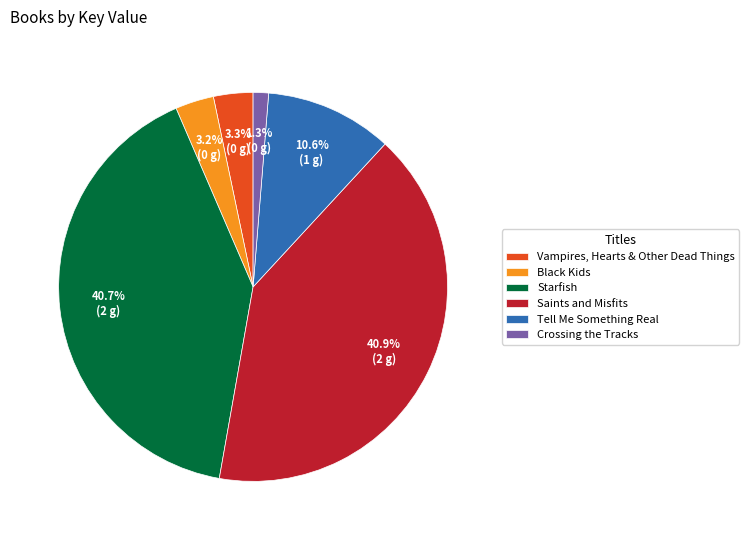

Which slice is the smallest?

Crossing the Tracks